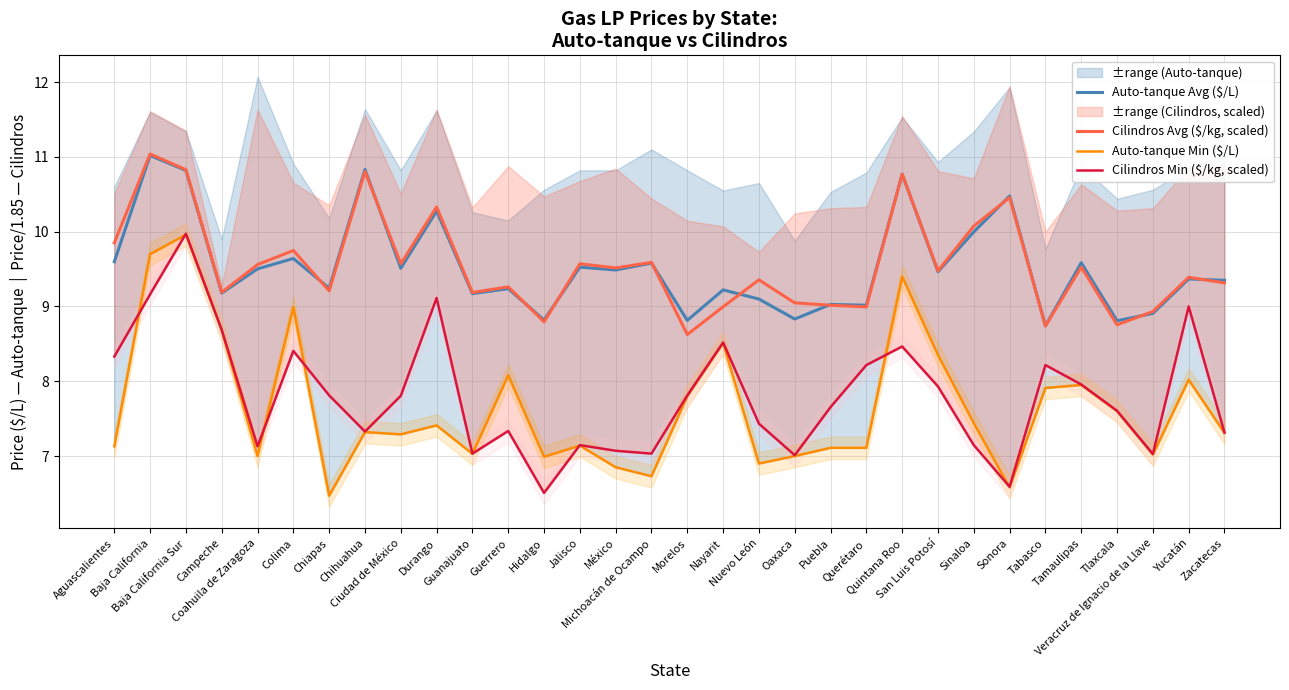

At which category is the sum across all series the highest?

Baja California Sur